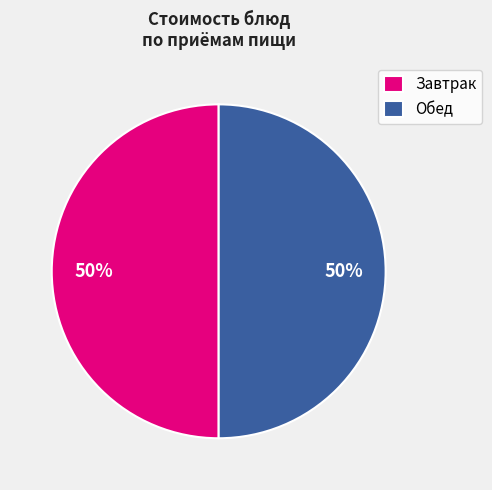

Count the number of slices in the pie.

2